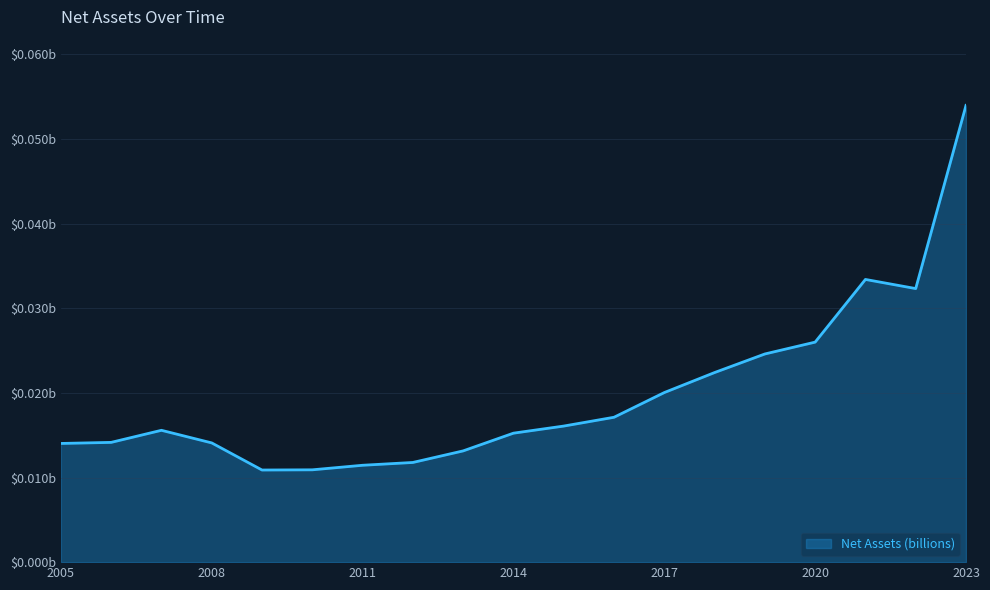

Does the chart have visible grid lines?

Yes